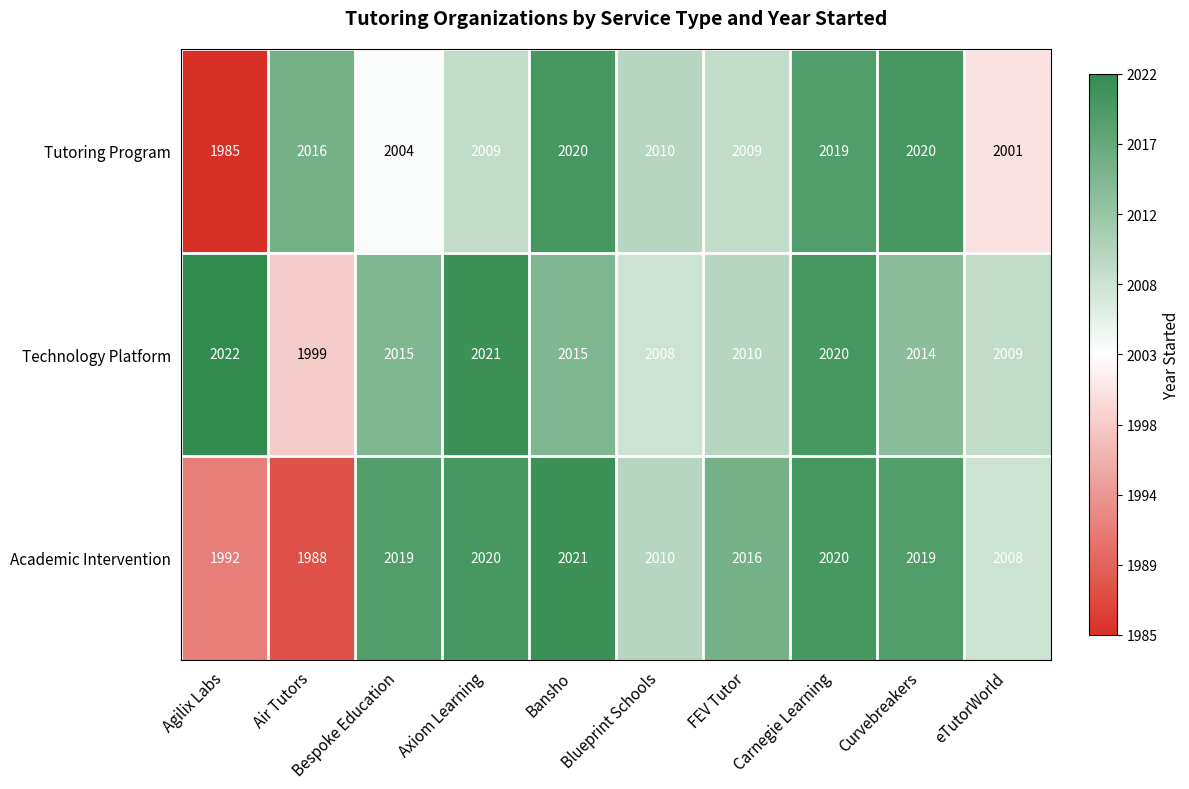

What is the smallest value displayed?

1985